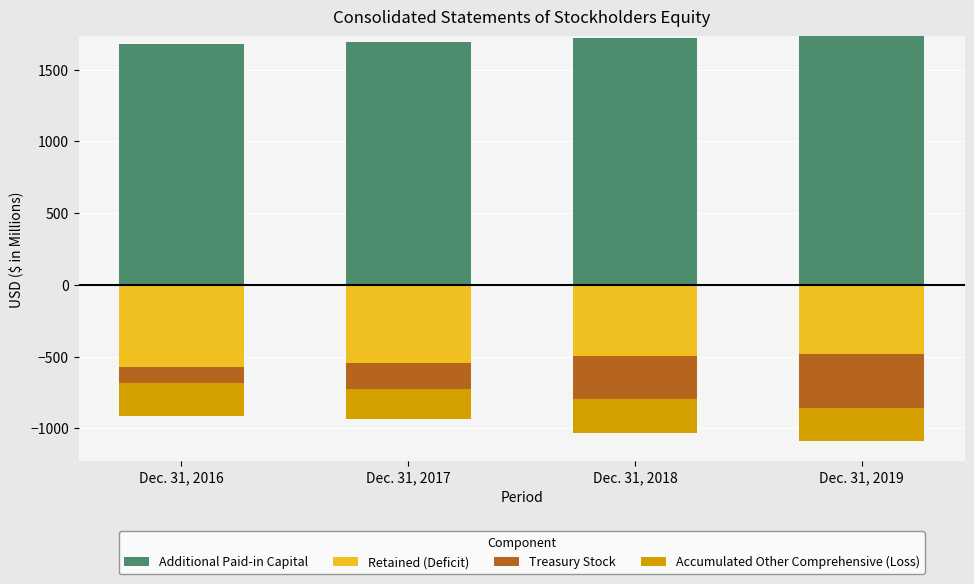

Which label corresponds to the largest value in the chart?

Dec. 31, 2019